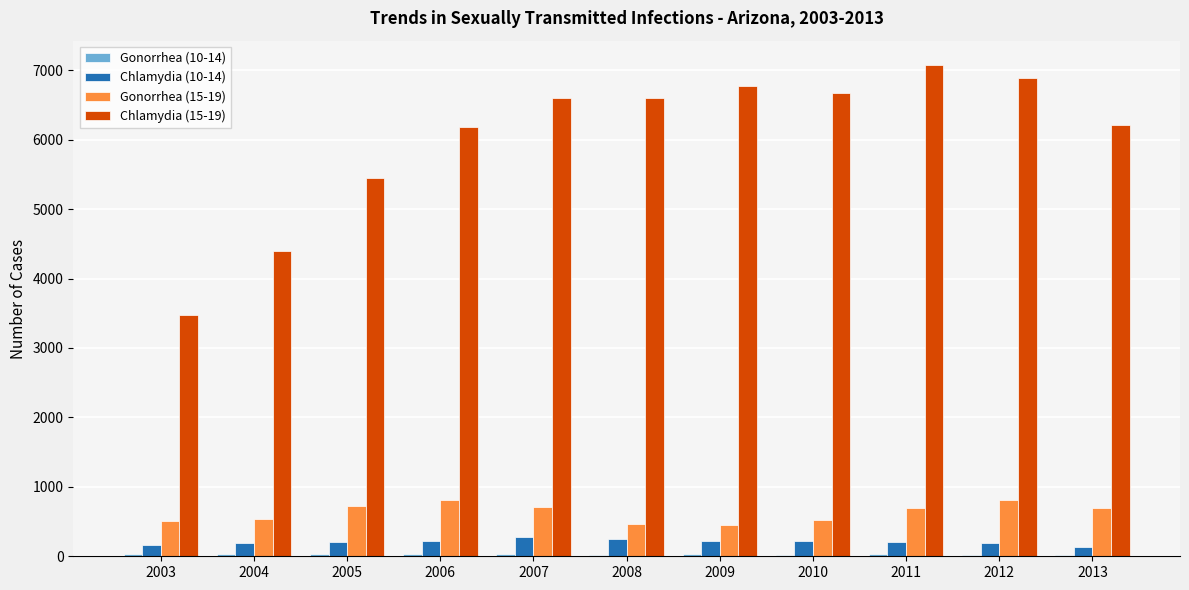

Is it true that Chlamydia (15-19) equals 7976 at 2005?

False